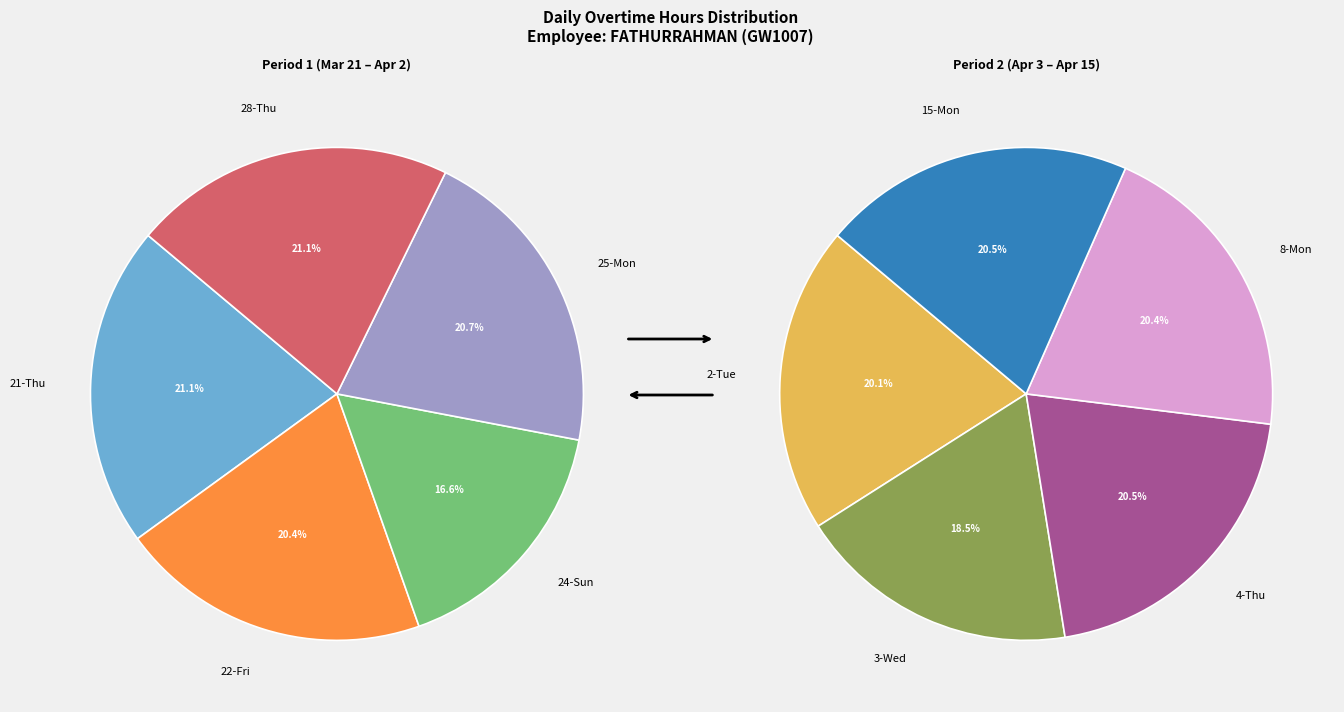

Does any single category account for the majority?

No